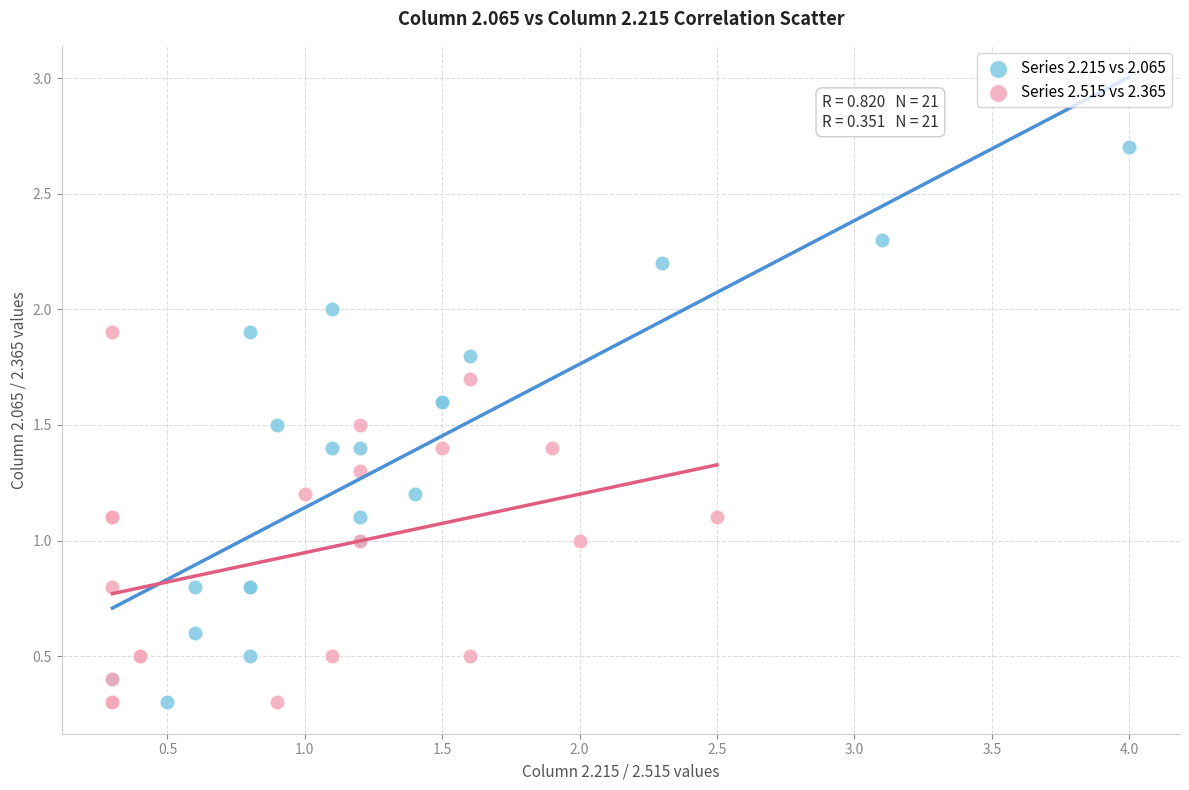

What are all the series names shown in the legend?

Series 2.215 vs 2.065, Series 2.515 vs 2.365